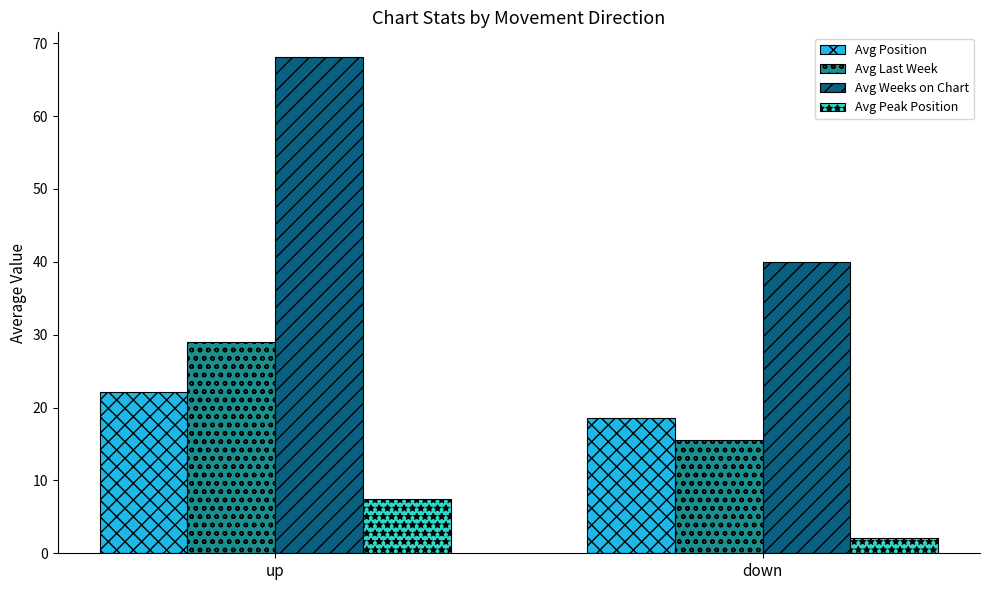

What is the difference between the highest and lowest values at up?

60.7